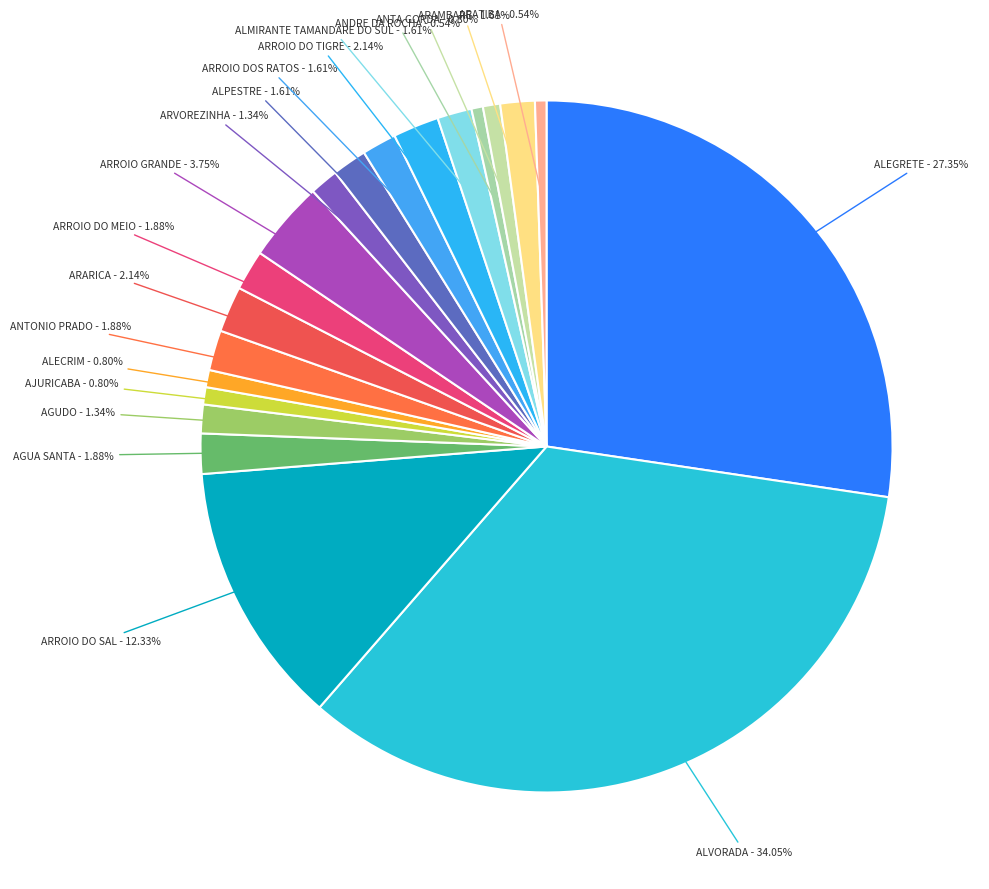

Is there a majority slice in this chart?

No